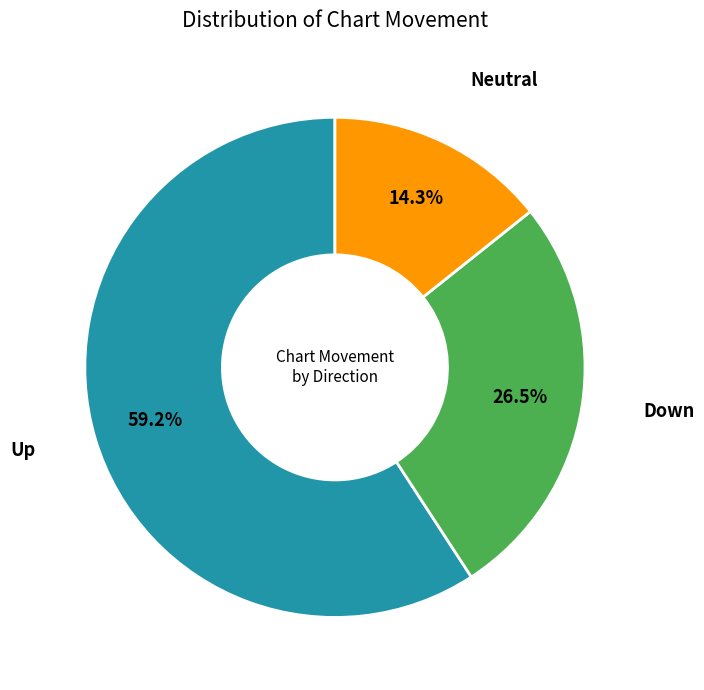

Does any single category account for the majority?

Yes